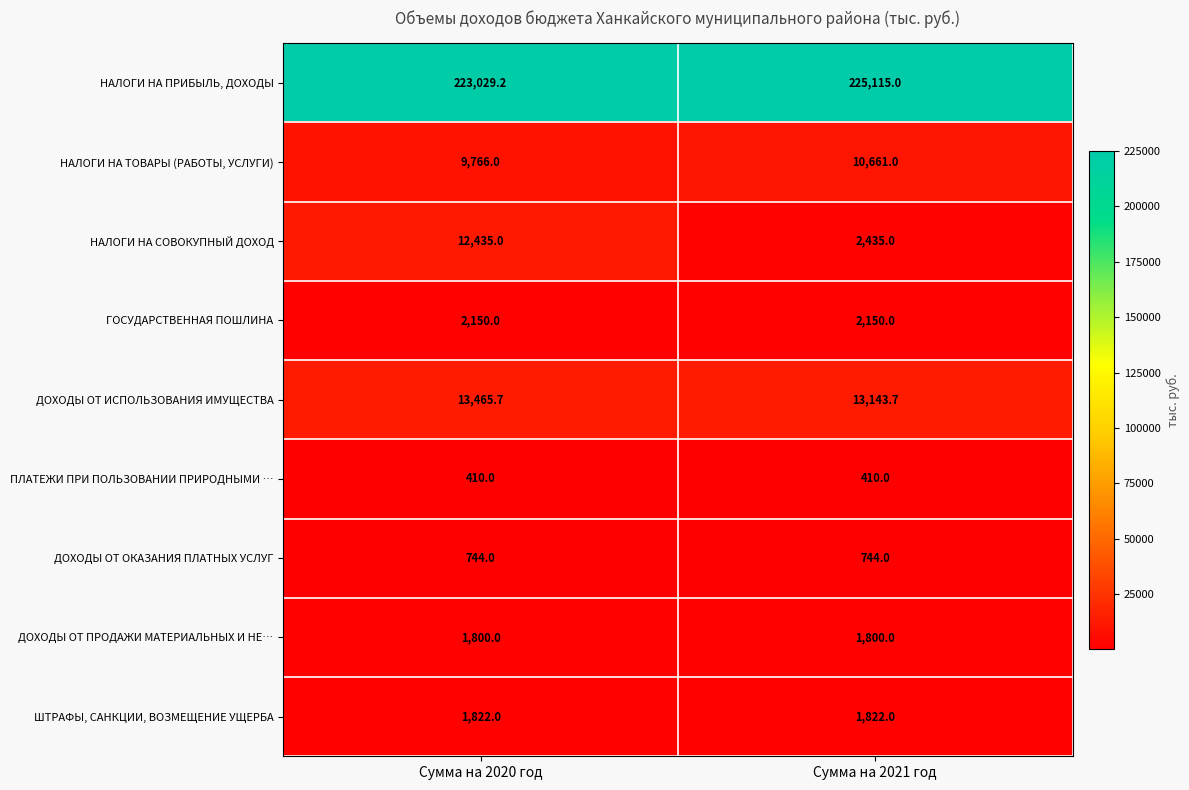

Rank the series at Сумма на 2020 год from lowest to highest value.

ПЛАТЕЖИ ПРИ ПОЛЬЗОВАНИИ ПРИРОДНЫМИ …, ДОХОДЫ ОТ ОКАЗАНИЯ ПЛАТНЫХ УСЛУГ, ДОХОДЫ ОТ ПРОДАЖИ МАТЕРИАЛЬНЫХ И НЕ…, ШТРАФЫ, САНКЦИИ, ВОЗМЕЩЕНИЕ УЩЕРБА, ГОСУДАРСТВЕННАЯ ПОШЛИНА, НАЛОГИ НА ТОВАРЫ (РАБОТЫ, УСЛУГИ), НАЛОГИ НА СОВОКУПНЫЙ ДОХОД, ДОХОДЫ ОТ ИСПОЛЬЗОВАНИЯ ИМУЩЕСТВА, НАЛОГИ НА ПРИБЫЛЬ, ДОХОДЫ